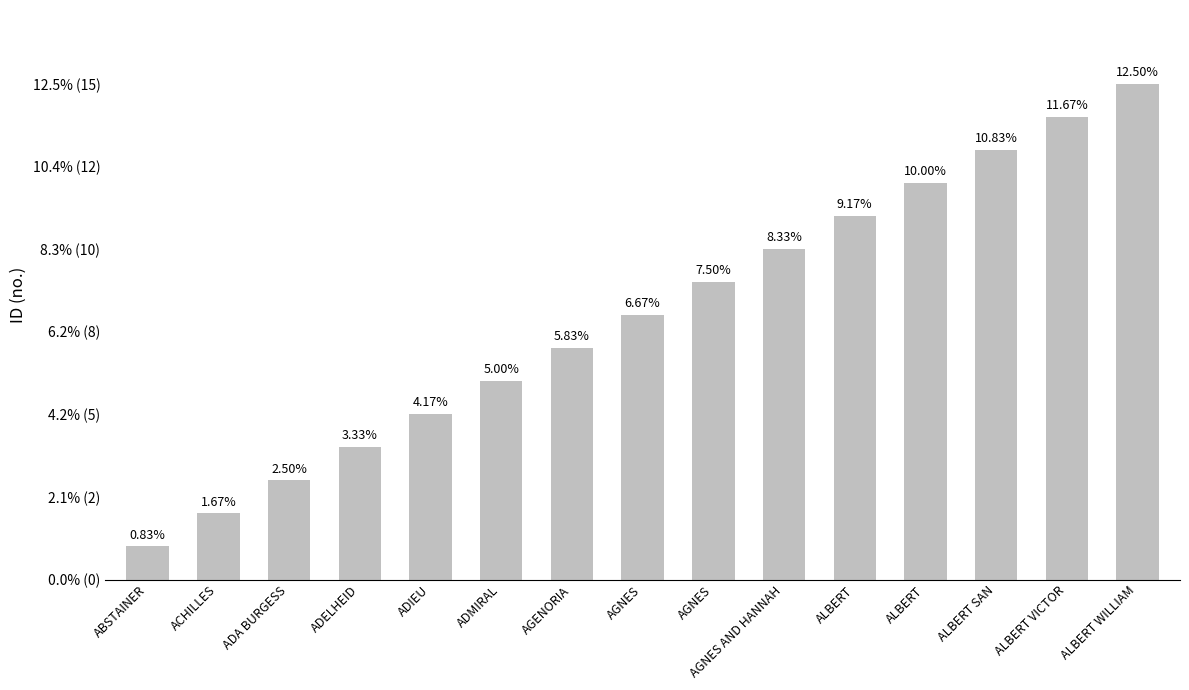

At which label is the value closest to 8?

AGNES